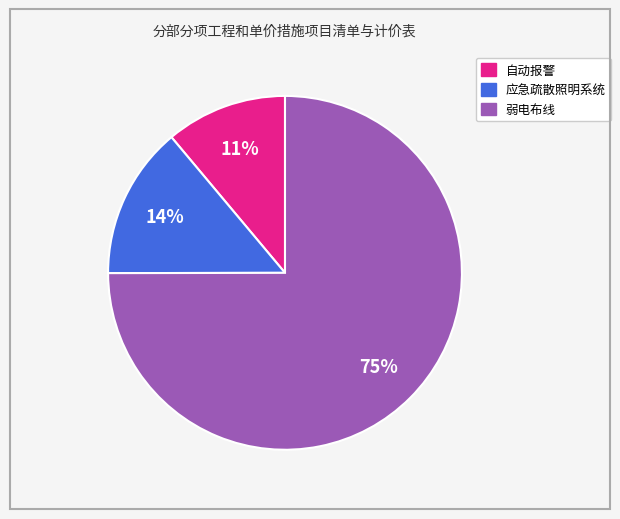

To the nearest percent, what percentage of the pie is 自动报警?

11%